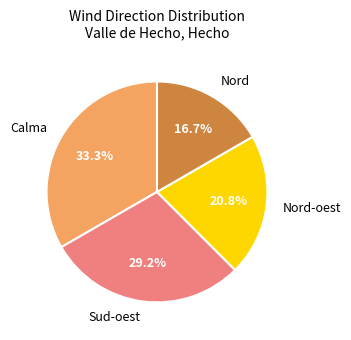

The Nord-oest slice represents 30% of the pie. True or false?

False